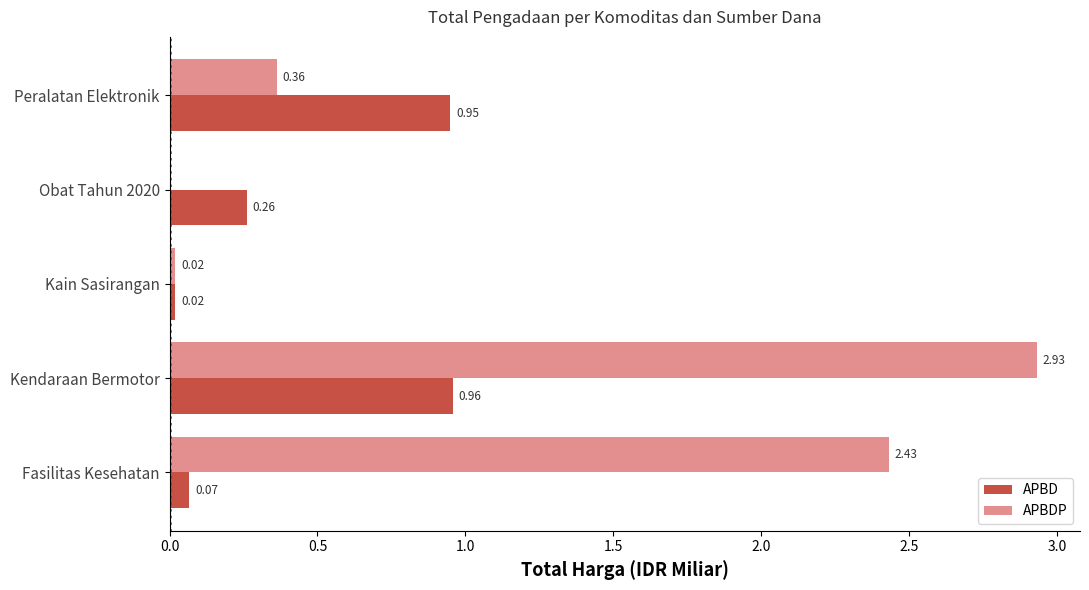

How many series are shown in this chart?

2